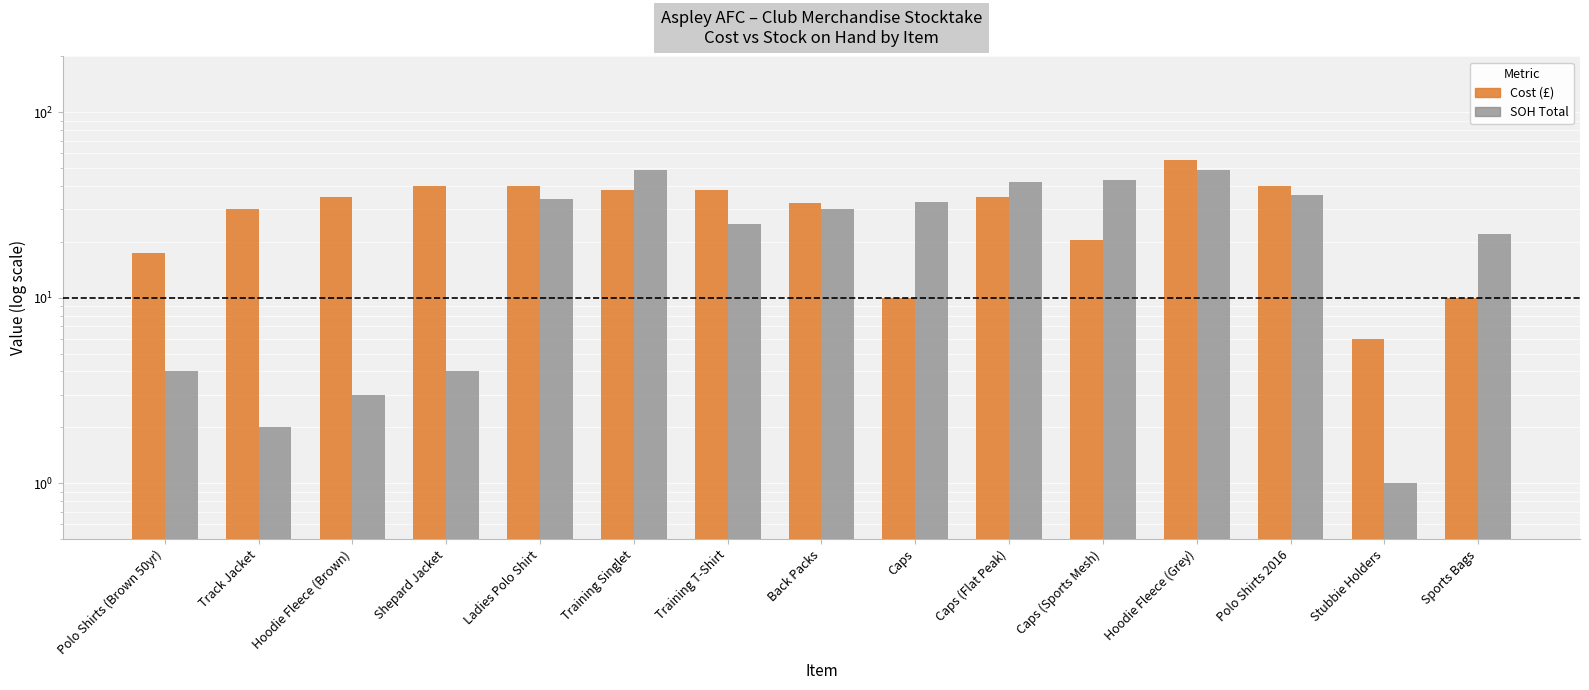

At which category is the sum across all series the highest?

Hoodie Fleece (Grey)